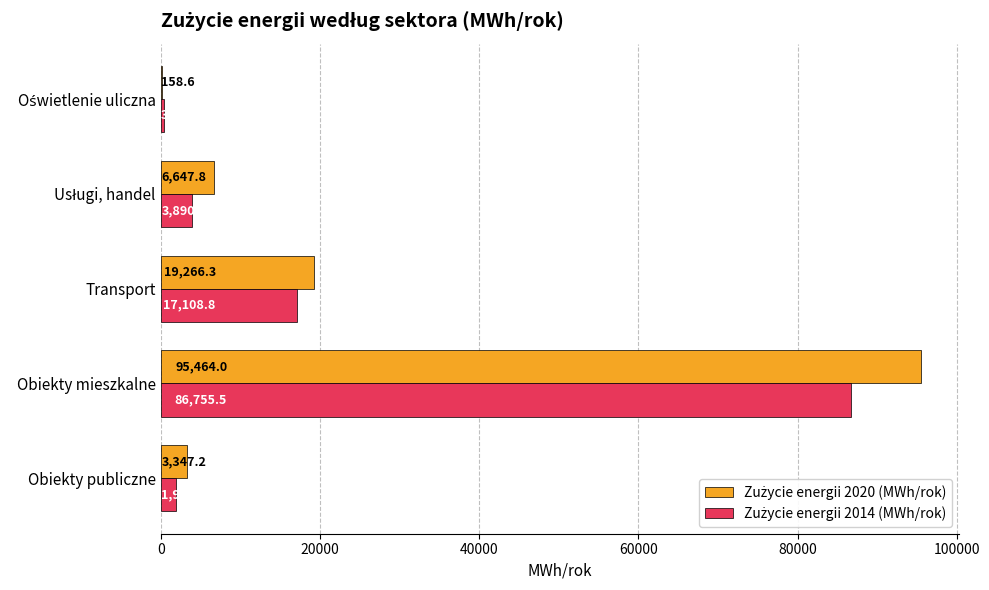

At which category does the chart reach its peak across all series?

Obiekty mieszkalne